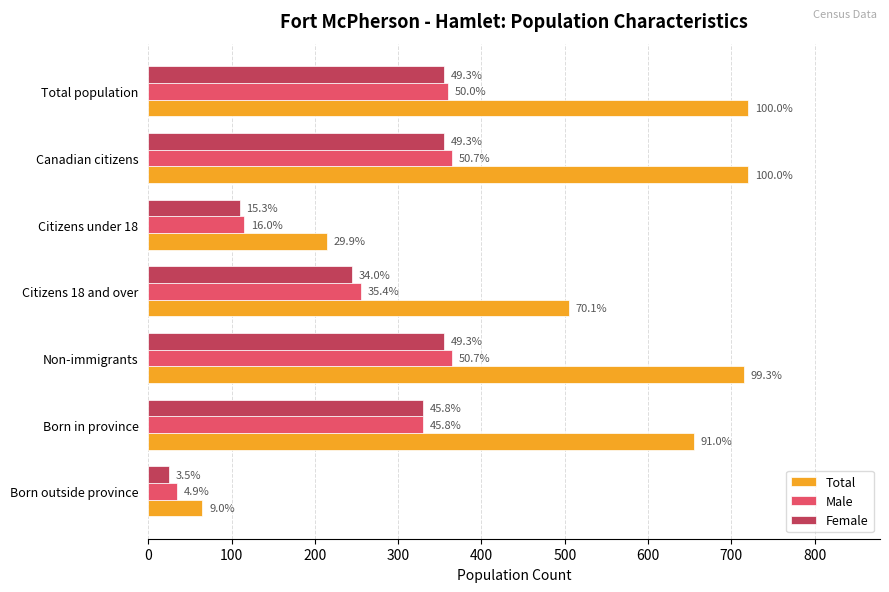

What are all the series names shown in the legend?

Total, Male, Female